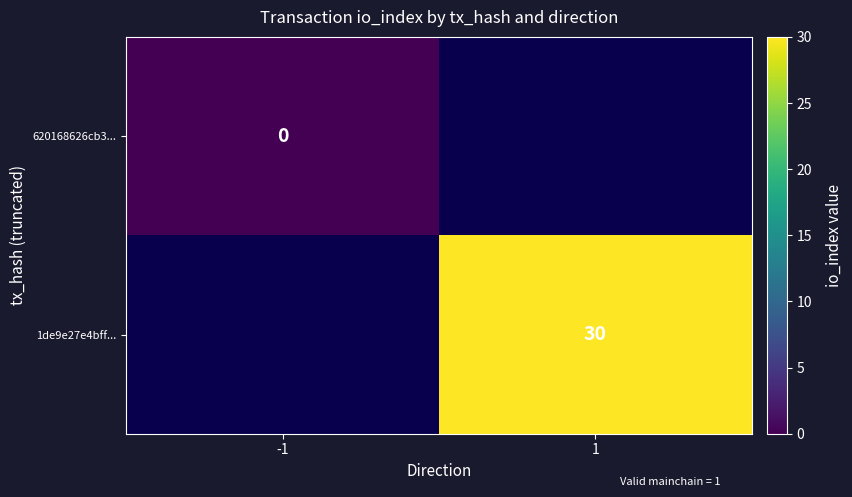

Is the value of 1de9e27e4bff... at 1 greater than the value of 620168626cb3... at -1?

Yes